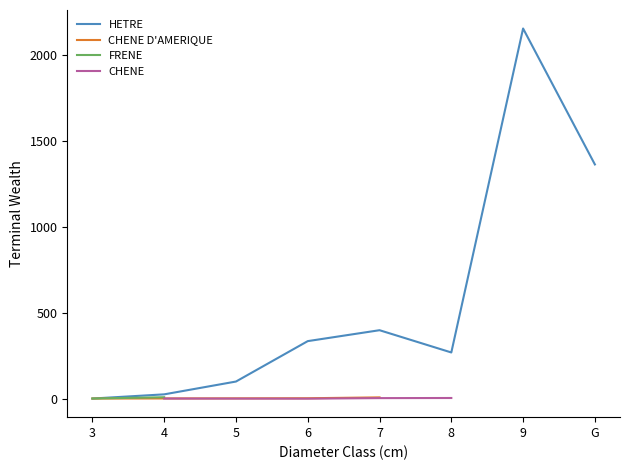

True or false: HETRE and CHENE cross at least once.

False